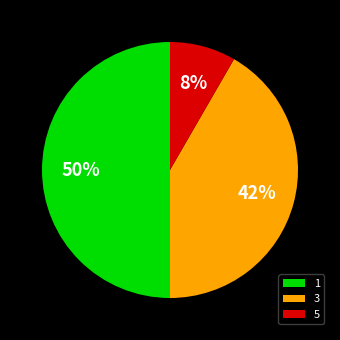

Which category has the smallest portion of the pie?

5